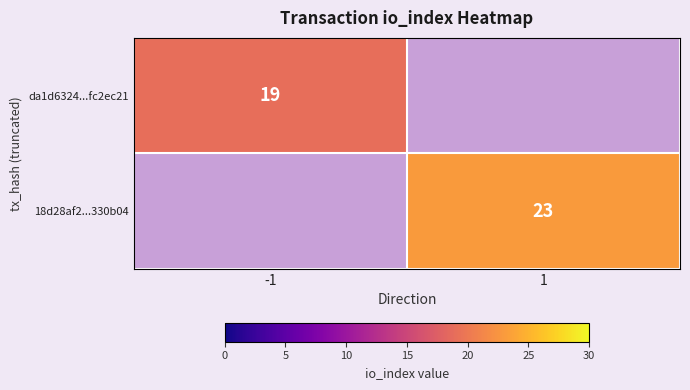

Is it true that da1d6324...fc2ec21 equals 29 at -1?

False